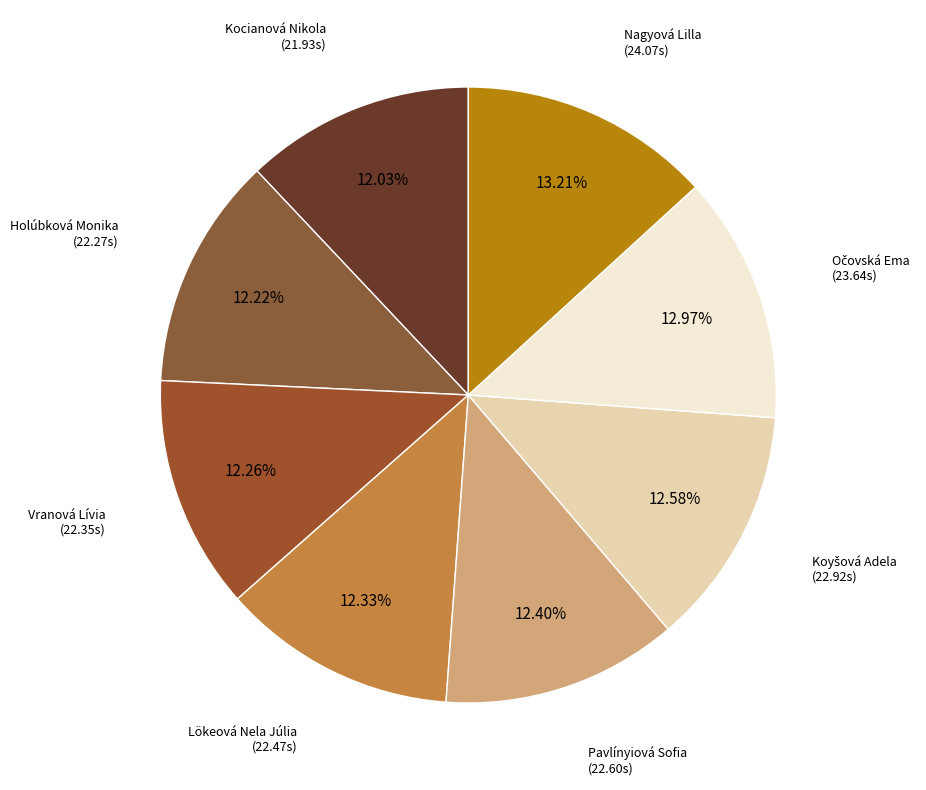

Is there a majority slice in this chart?

No